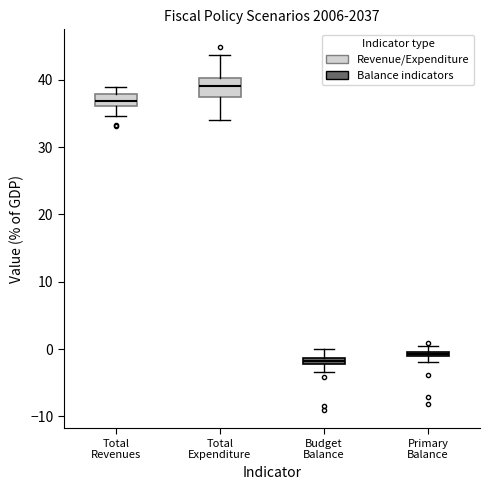

Which box has the highest median line?

Total Expenditure